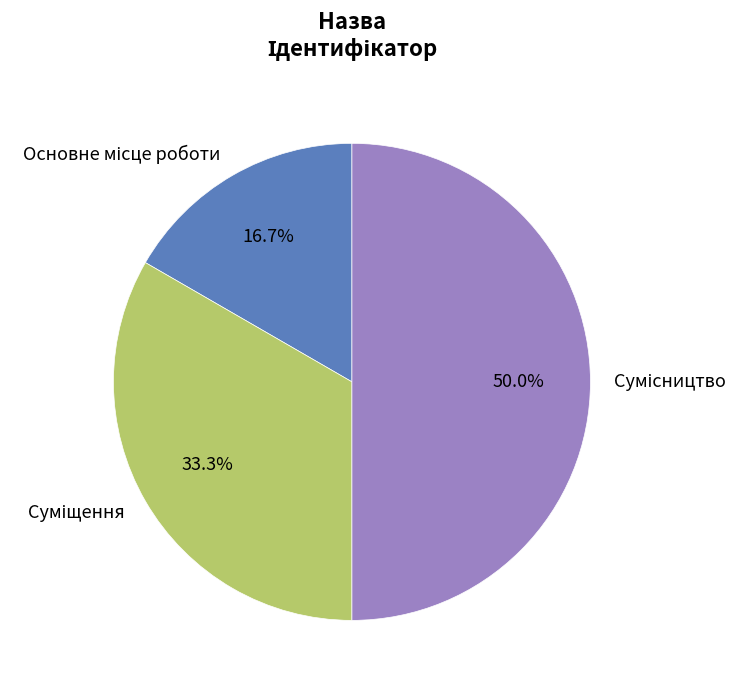

To the nearest percent, what portion does Сумісництво represent?

50%